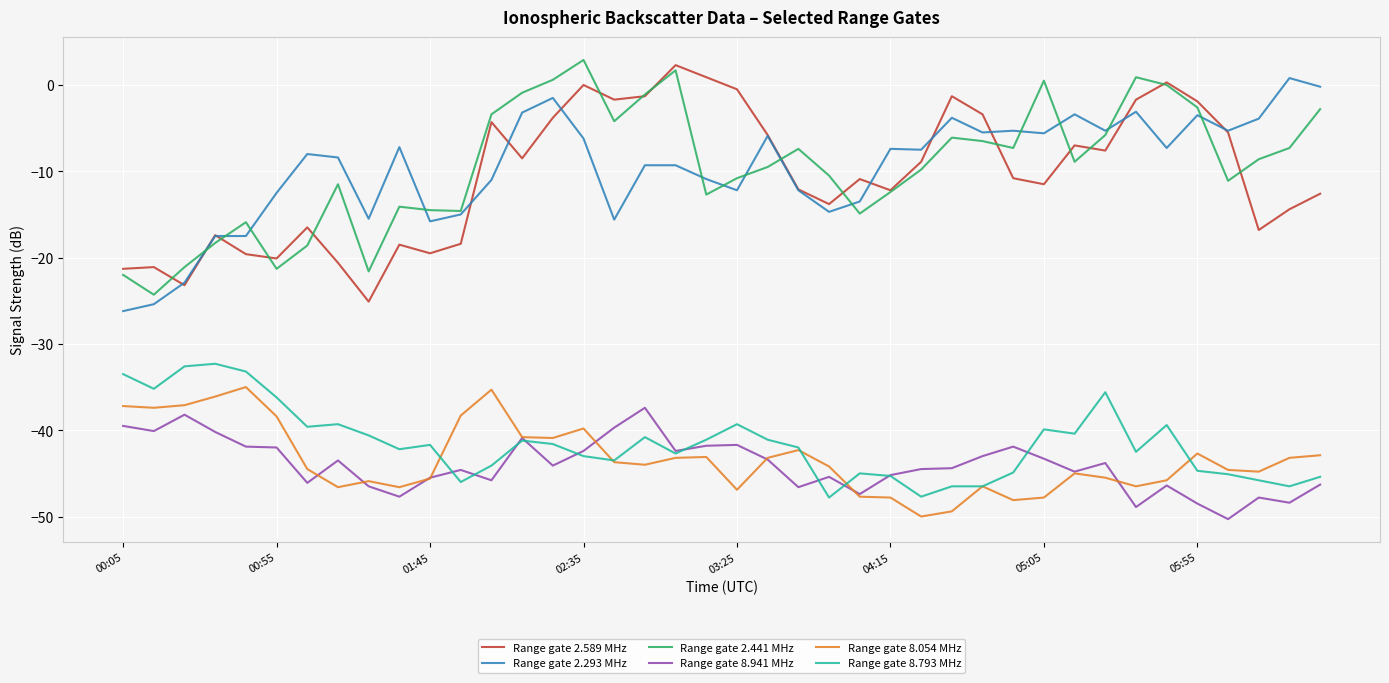

True or false: Range gate 2.293 MHz and Range gate 8.054 MHz cross at least once.

False